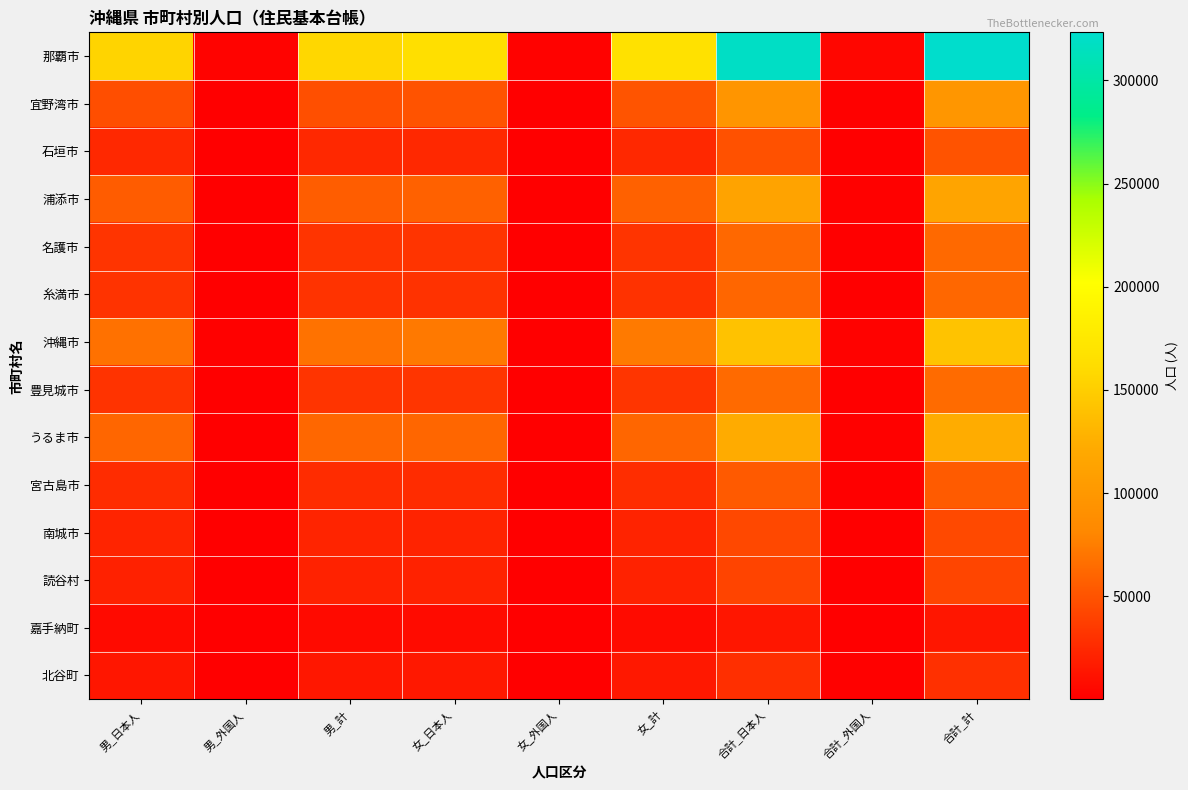

Reading left to right, what are all the values shown in this chart?

那覇市: 男_日本人=154969	男_外国人=2349	男_計=157318	女_日本人=165095	女_外国人=1744	女_計=166839	合計_日本人=318944	合計_外国人=4346	合計_計=323290
宜野湾市: 男_日本人=47203	男_外国人=618	男_計=47821	女_日本人=49840	女_外国人=490	女_計=50330	合計_日本人=97112	合計_外国人=1265	合計_計=98377
石垣市: 男_日本人=24458	男_外国人=166	男_計=24624	女_日本人=24485	女_外国人=161	女_計=24646	合計_日本人=48946	合計_外国人=446	合計_計=49392
浦添市: 男_日本人=55216	男_外国人=571	男_計=55787	女_日本人=58205	女_外国人=345	女_計=58550	合計_日本人=113405	合計_外国人=967	合計_計=114372
名護市: 男_日本人=31028	男_外国人=186	男_計=31214	女_日本人=31176	女_外国人=191	女_計=31367	合計_日本人=62410	合計_外国人=430	合計_計=62840
糸満市: 男_日本人=30436	男_外国人=307	男_計=30743	女_日本人=30021	女_外国人=120	女_計=30141	合計_日本人=60852	合計_外国人=546	合計_計=61398
沖縄市: 男_日本人=67776	男_外国人=834	男_計=68610	女_日本人=72432	女_外国人=570	女_計=73002	合計_日本人=140295	合計_外国人=1480	合計_計=141775
豊見城市: 男_日本人=30865	男_外国人=118	男_計=30983	女_日本人=31804	女_外国人=109	女_計=31913	合計_日本人=63655	合計_外国人=325	合計_計=63980
うるま市: 男_日本人=60928	男_外国人=575	男_計=61503	女_日本人=60866	女_外国人=323	女_計=61189	合計_日本人=122185	合計_外国人=1049	合計_計=123234
宮古島市: 男_日本人=26984	男_外国人=81	男_計=27065	女_日本人=27099	女_外国人=176	女_計=27275	合計_日本人=54135	合計_外国人=307	合計_計=54442
南城市: 男_日本人=21652	男_外国人=99	男_計=21751	女_日本人=21417	女_外国人=79	女_計=21496	合計_日本人=43466	合計_外国人=203	合計_計=43669
読谷村: 男_日本人=20230	男_外国人=318	男_計=20548	女_日本人=20647	女_外国人=209	女_計=20856	合計_日本人=40842	合計_外国人=602	合計_計=41444
嘉手納町: 男_日本人=6653	男_外国人=46	男_計=6699	女_日本人=6986	女_外国人=37	女_計=7023	合計_日本人=13663	合計_外国人=92	合計_計=13755
北谷町: 男_日本人=13676	男_外国人=362	男_計=14038	女_日本人=14843	女_外国人=308	女_計=15151	合計_日本人=28561	合計_外国人=692	合計_計=29253